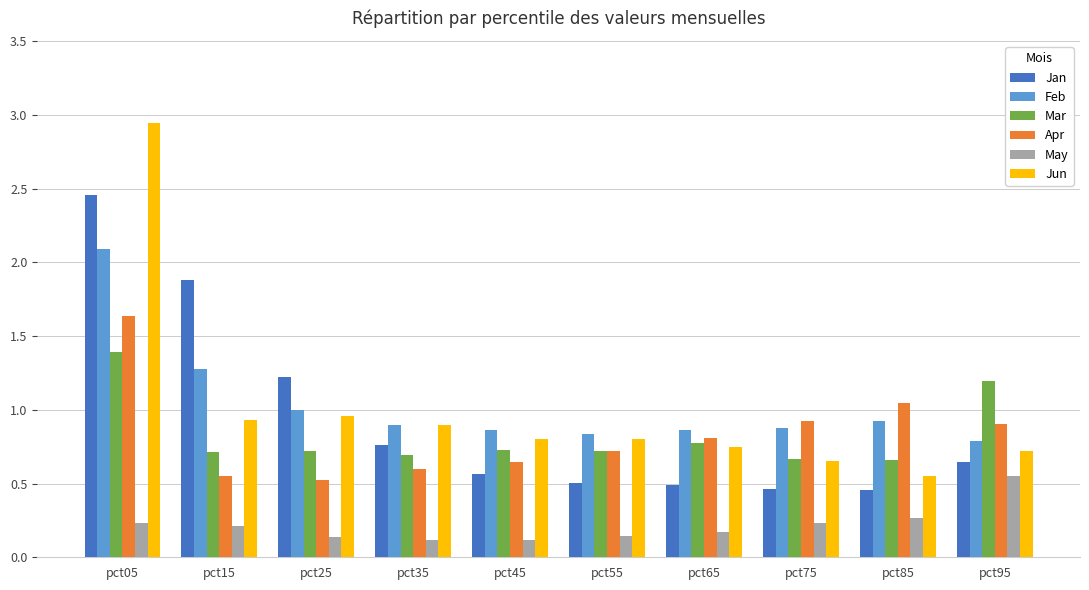

Is the value of Mar at pct75 greater than the value of Jun at pct45?

No